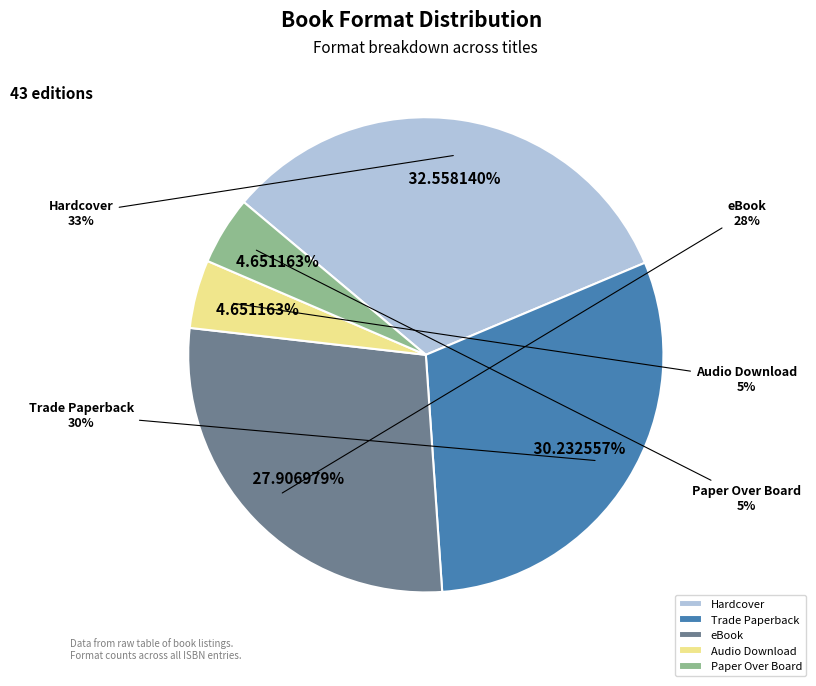

Rank the categories by value from lowest to highest.

Audio Download, Paper Over Board, eBook, Trade Paperback, Hardcover